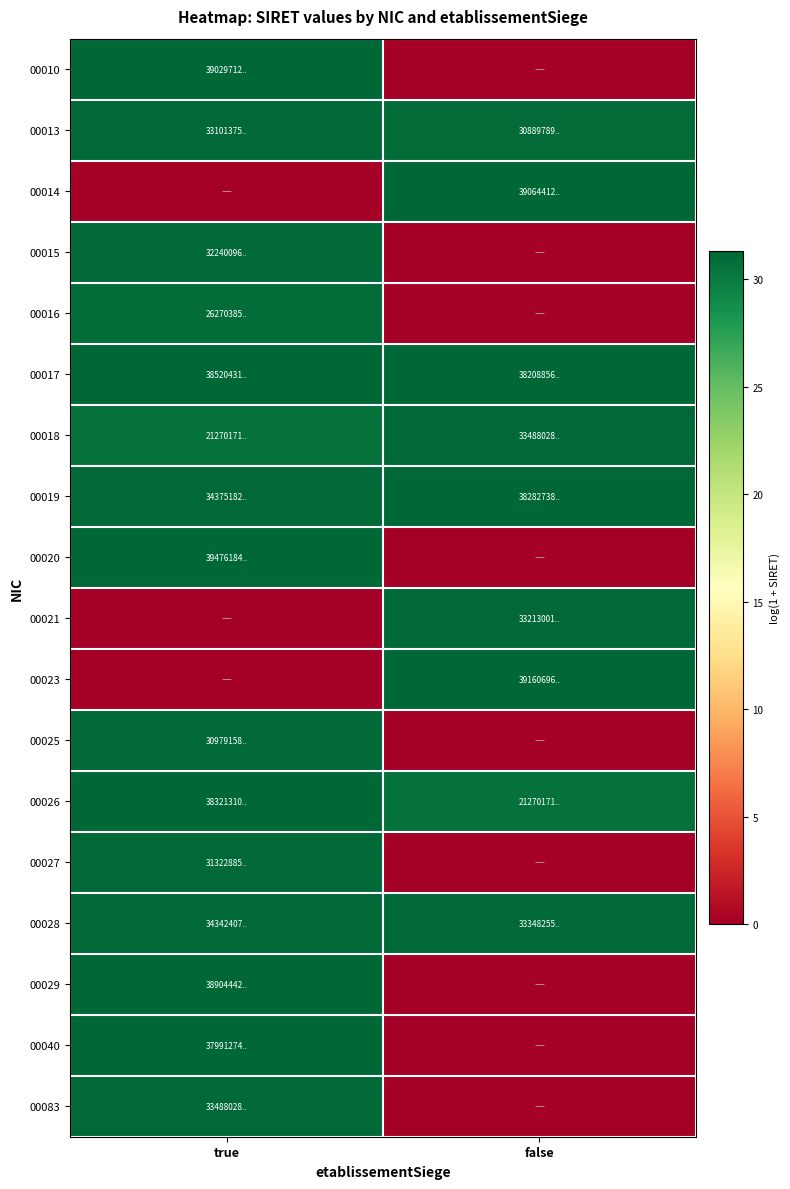

Rank the series by their maximum value, from lowest to highest.

00016, 00025, 00027, 00015, 00013, 00021, 00018, 00083, 00028, 00040, 00019, 00026, 00017, 00029, 00010, 00014, 00023, 00020